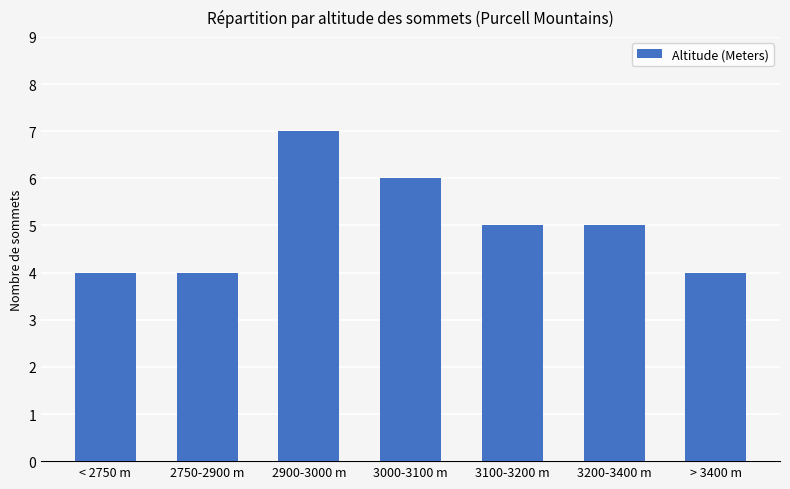

What is the smallest value displayed?

4